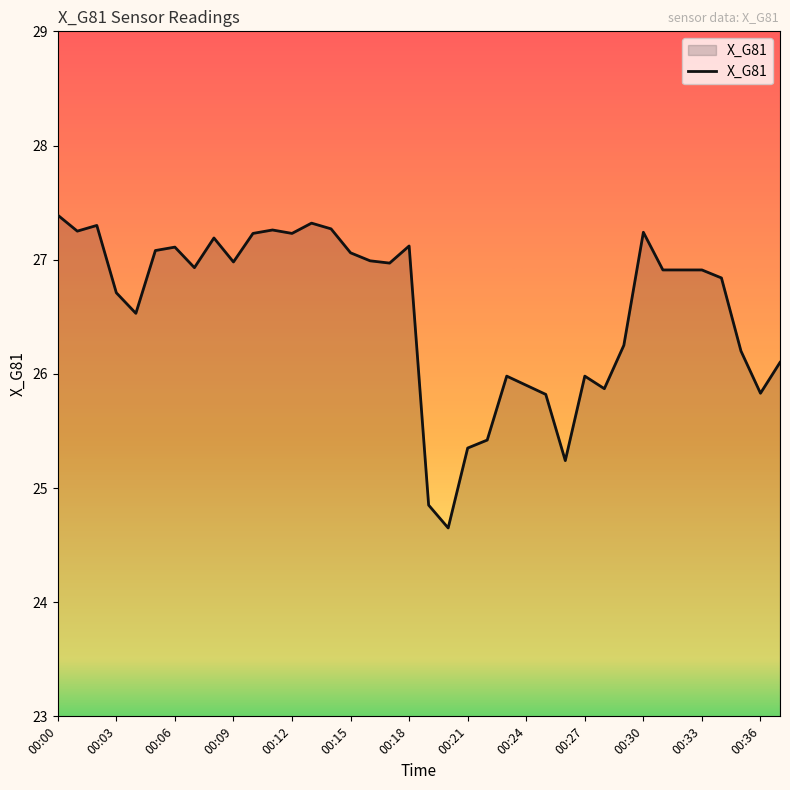

What is the maximum value shown in the chart?

27.4